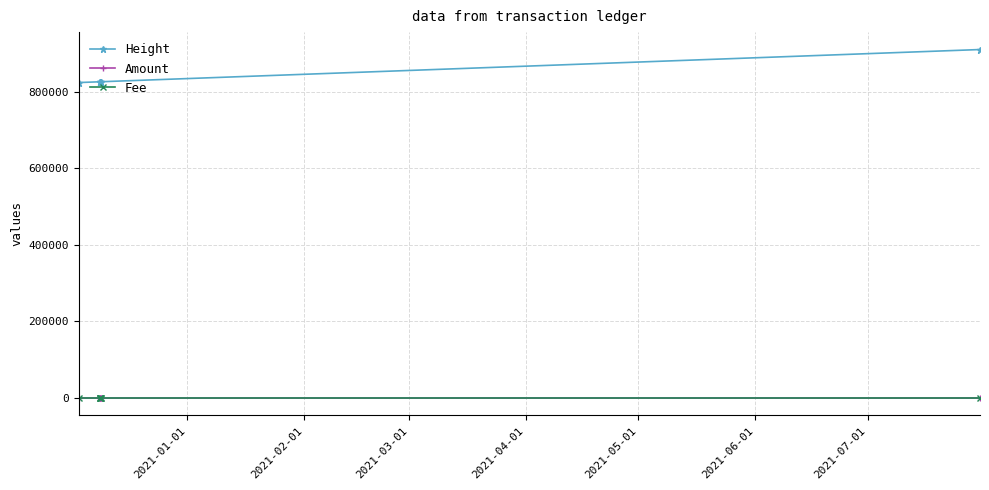

Is this an area chart (filled region under the line)?

No